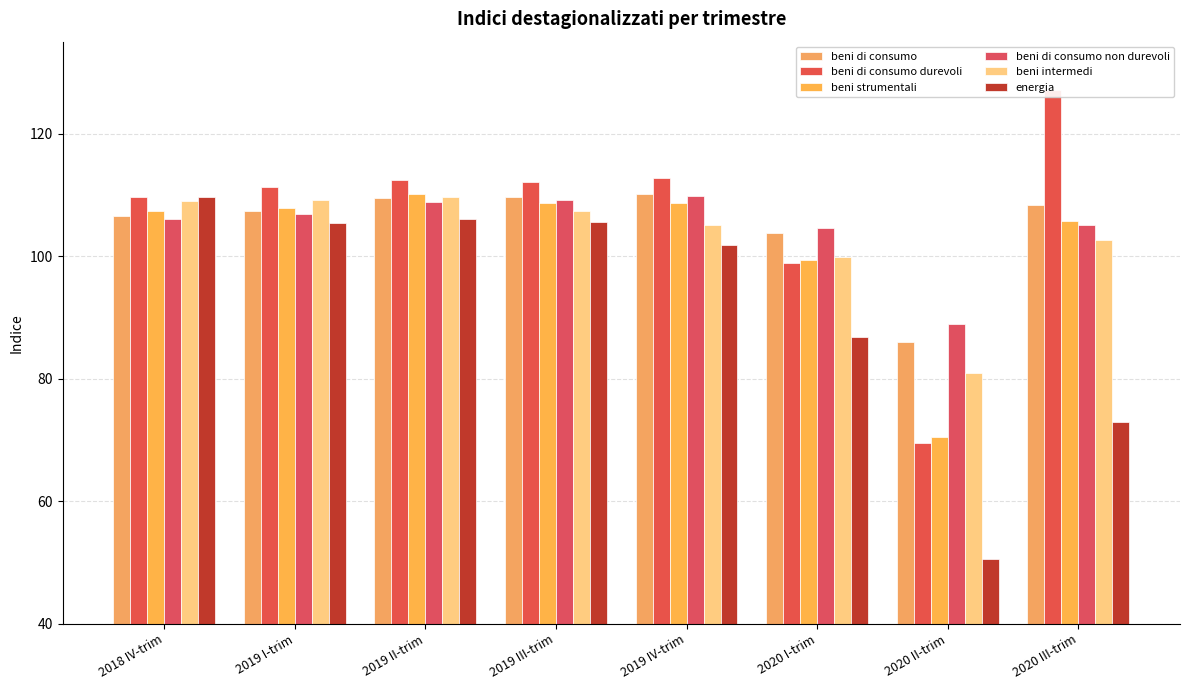

True or false: beni di consumo has a value of 106.6 at 2018 IV-trim.

True